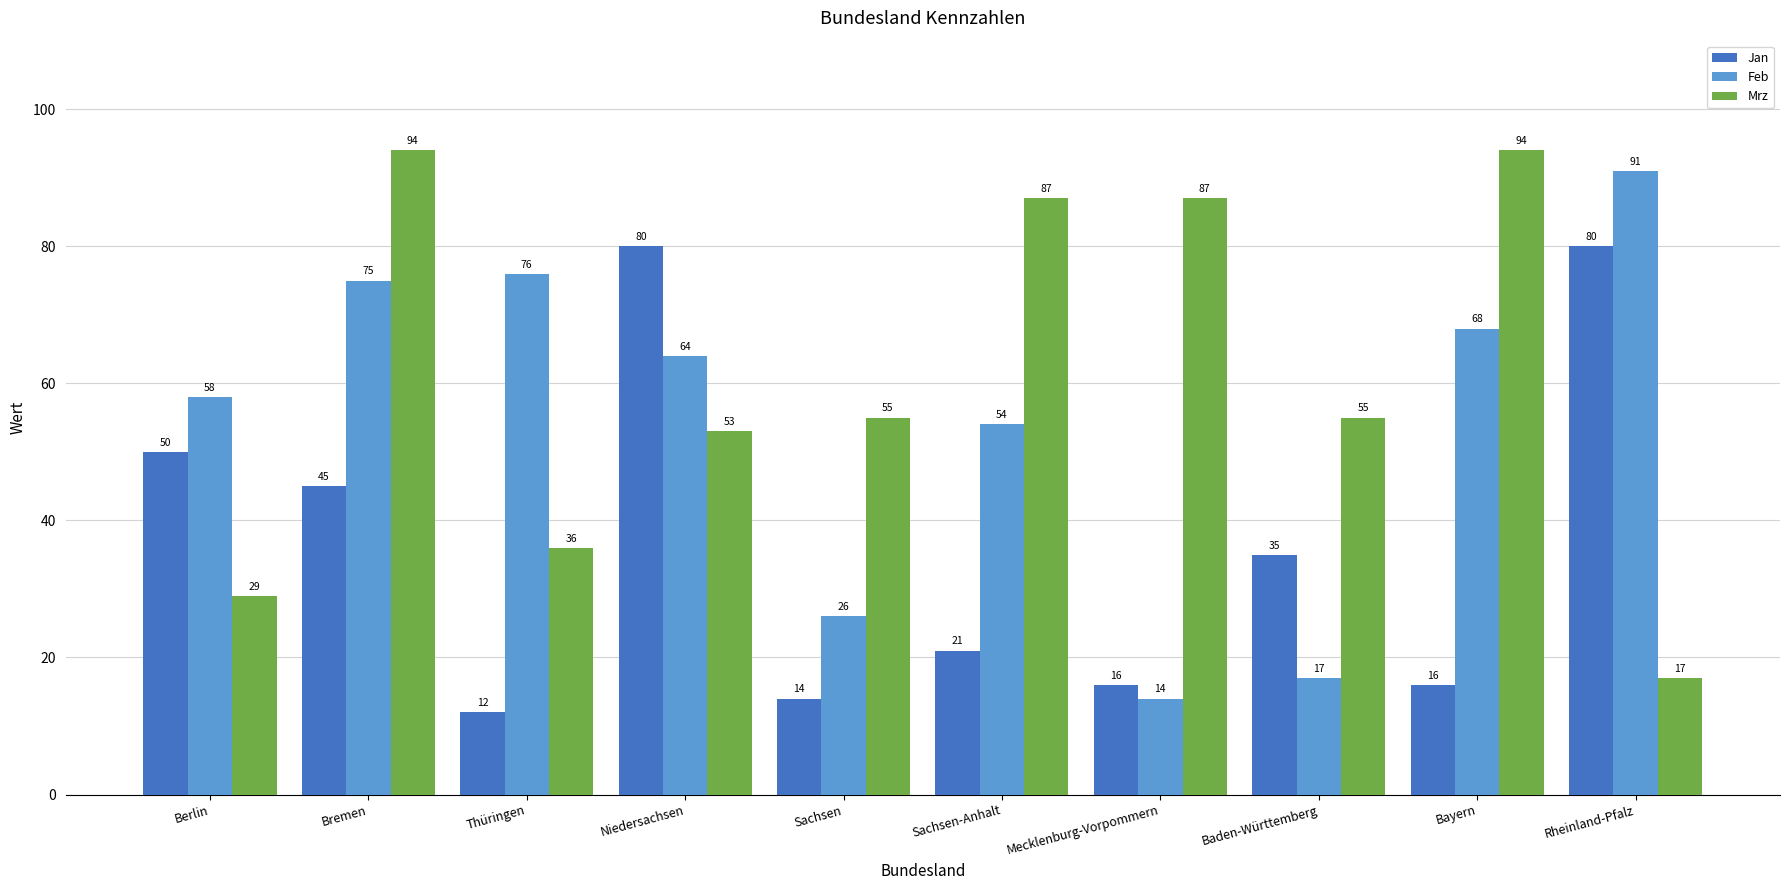

Rank the series at Bremen from lowest to highest value.

Jan, Feb, Mrz